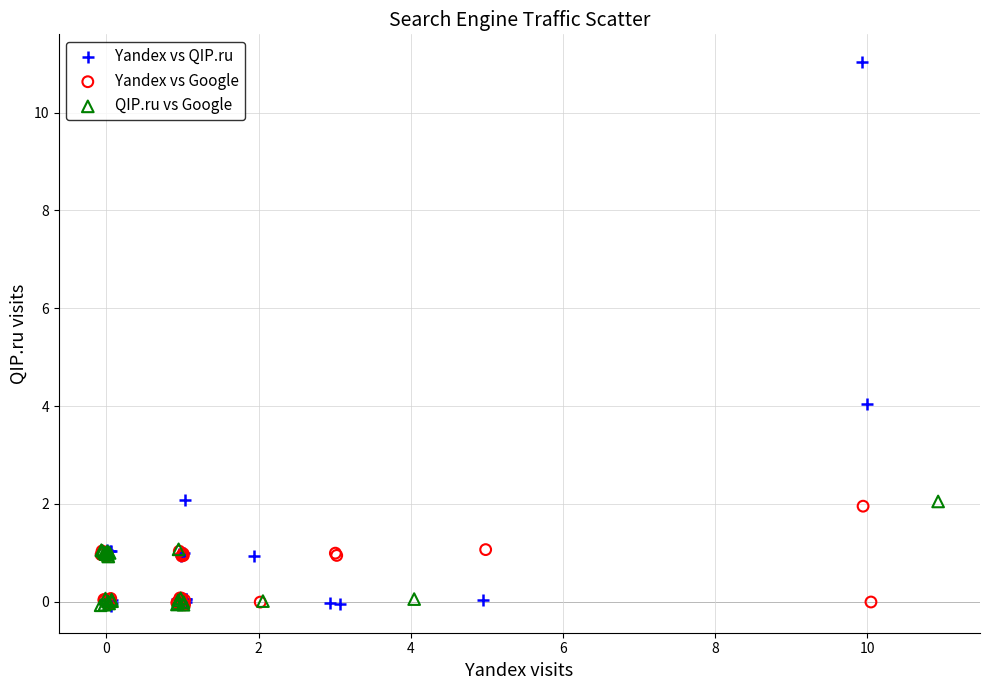

Which series has the largest Y range (max minus min)?

Yandex vs QIP.ru